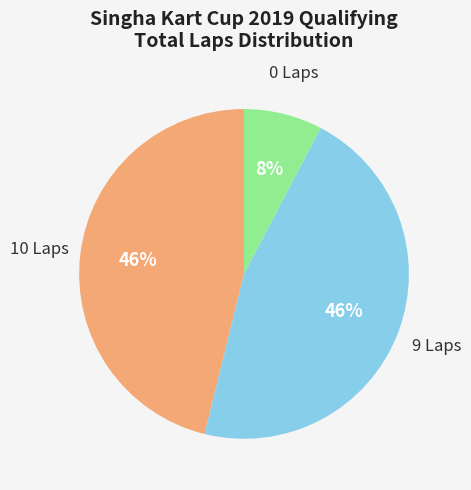

Does any single category account for the majority?

No